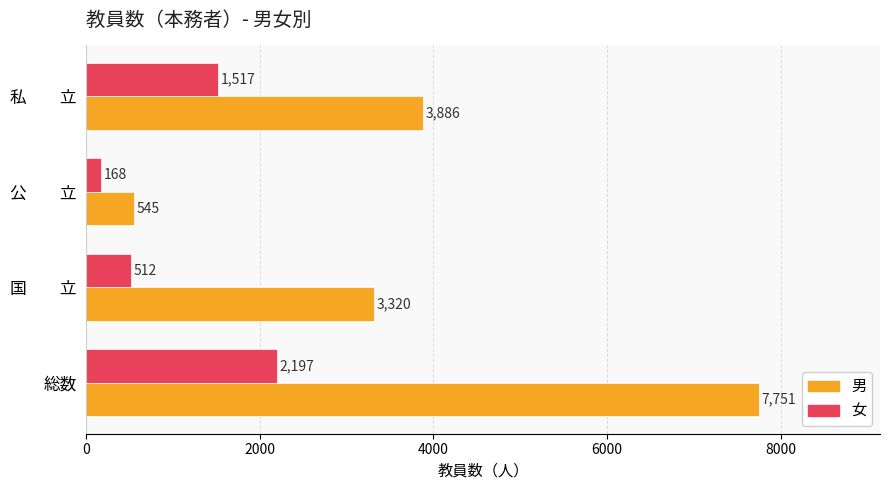

Is it true that 男 equals 2030 at 私　　立?

False